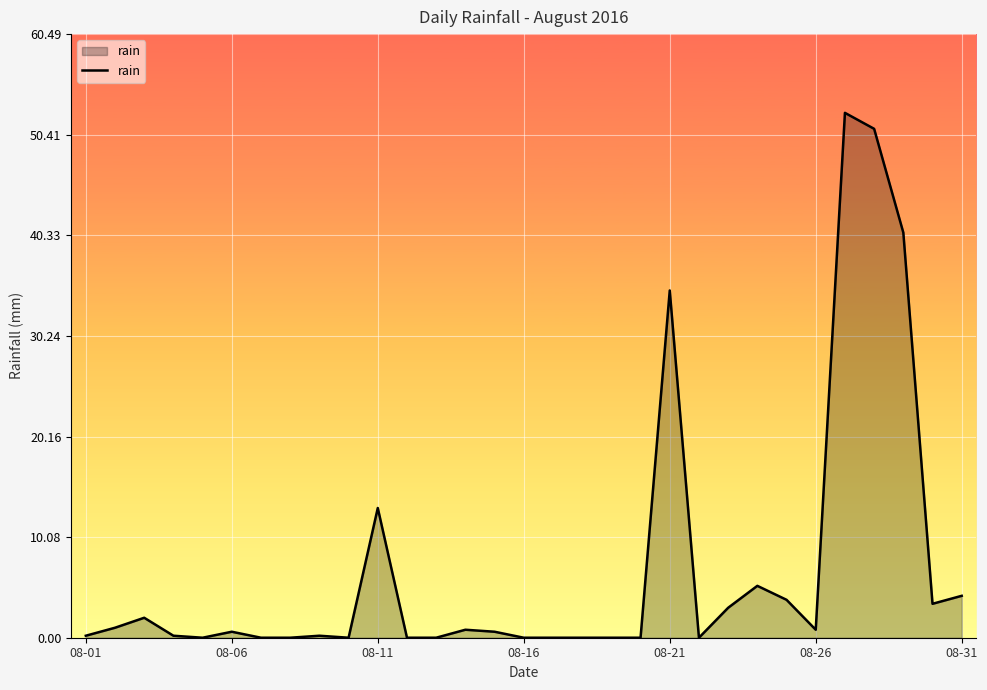

True or false: the data has more than 2 interior local peaks.

True